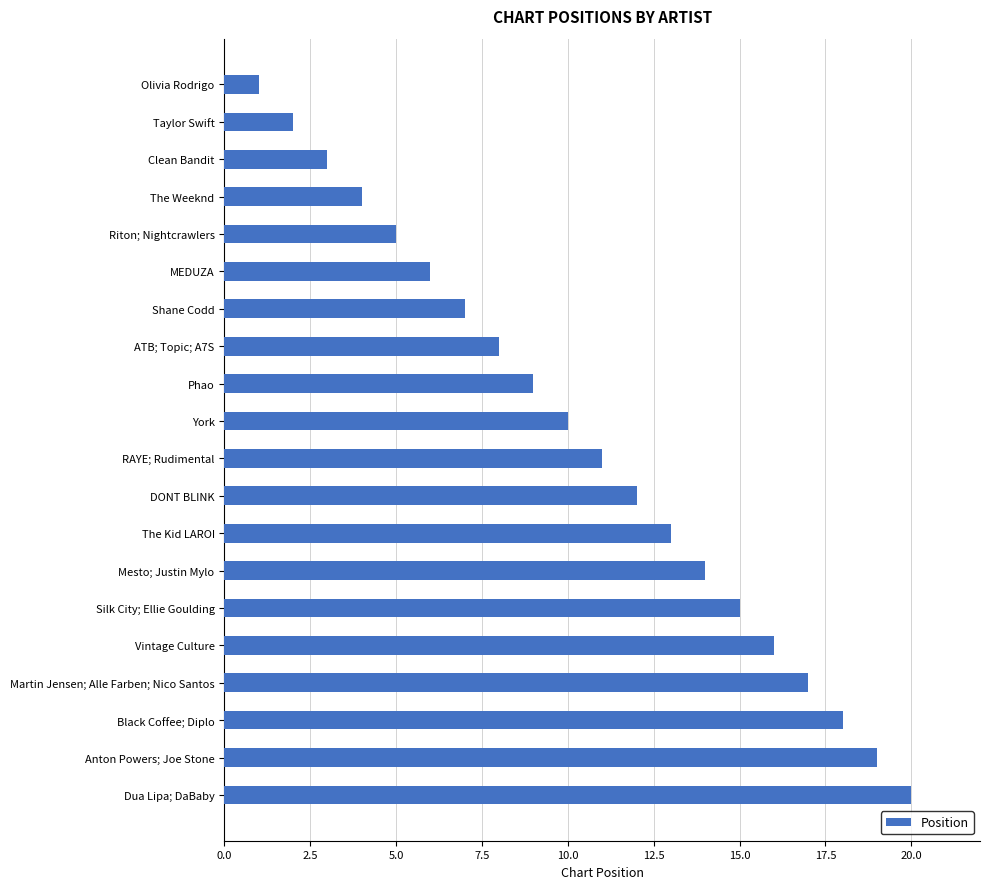

The chart shows a value of 15 at Silk City; Ellie Goulding. True or false?

True